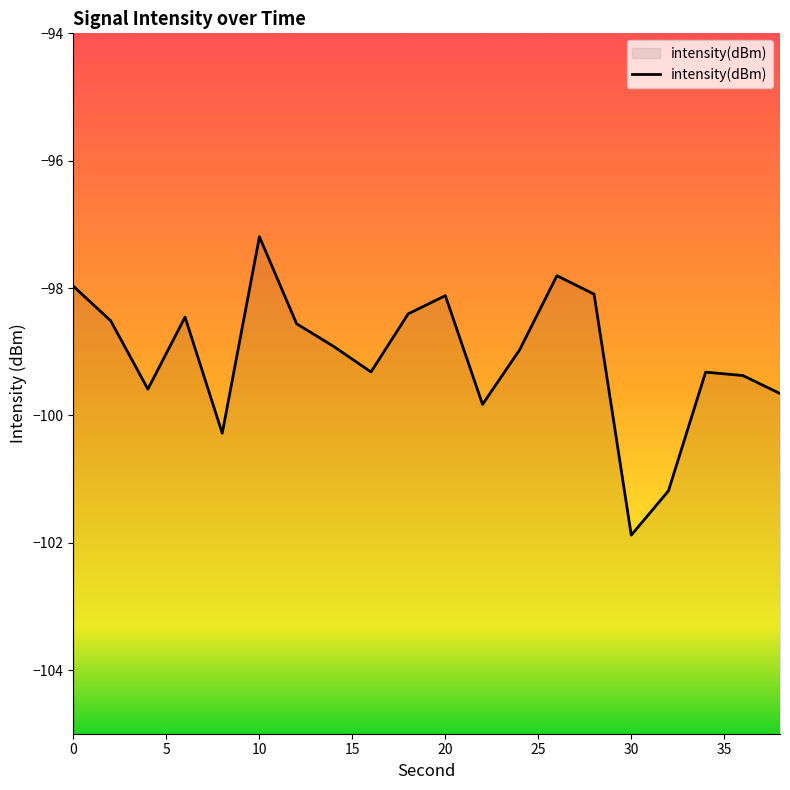

What is the change in value from 6 to 38?

-1.2